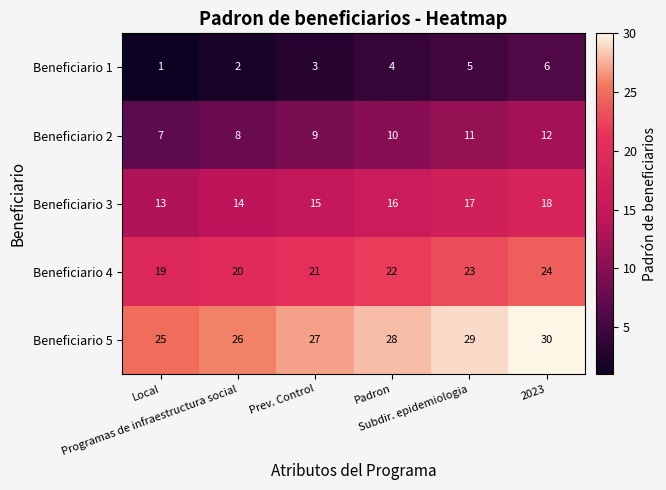

At how many categories does at least one series exceed 2?

6